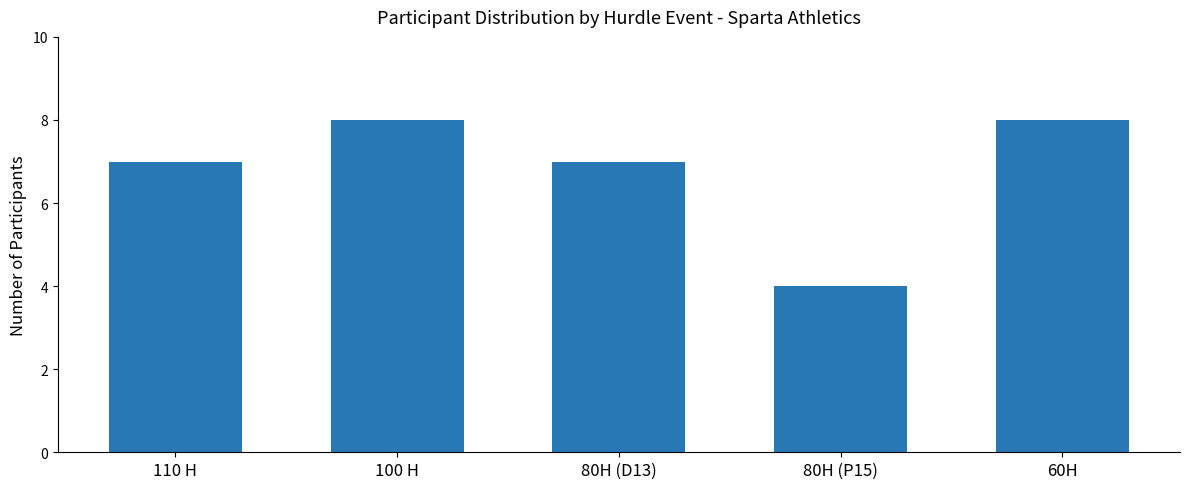

What is the change in value from 100 H to 80H (D13)?

-1